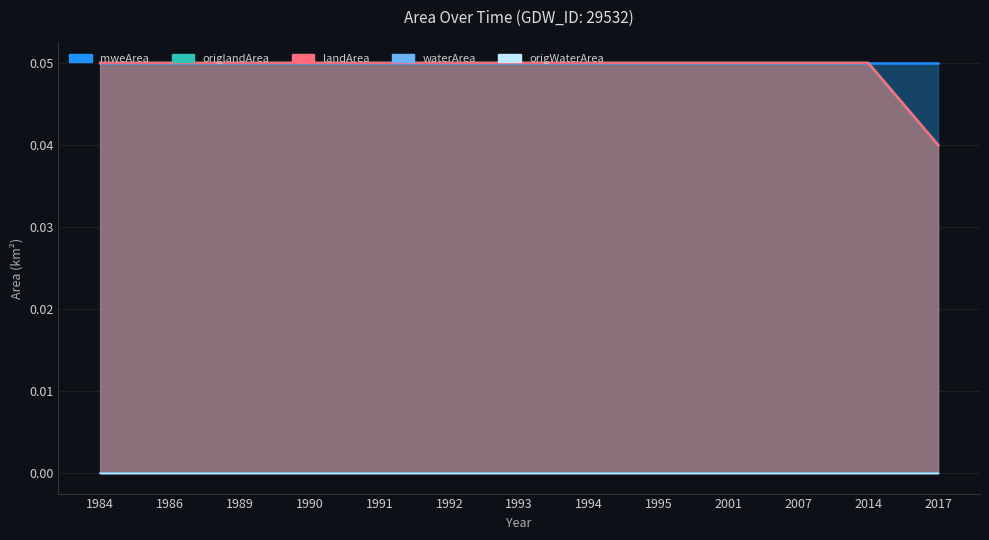

True or false: waterArea and origWaterArea intersect in this chart.

False